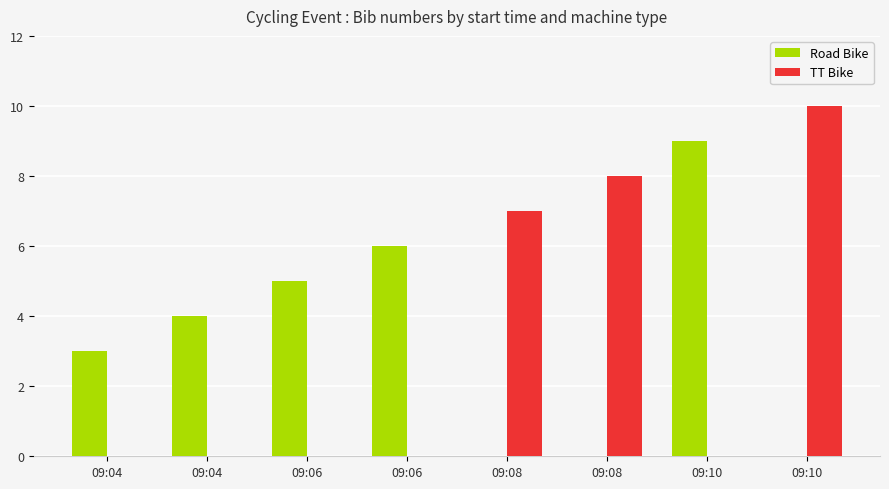

What is the difference between the maximum and minimum values in the TT Bike series?

10